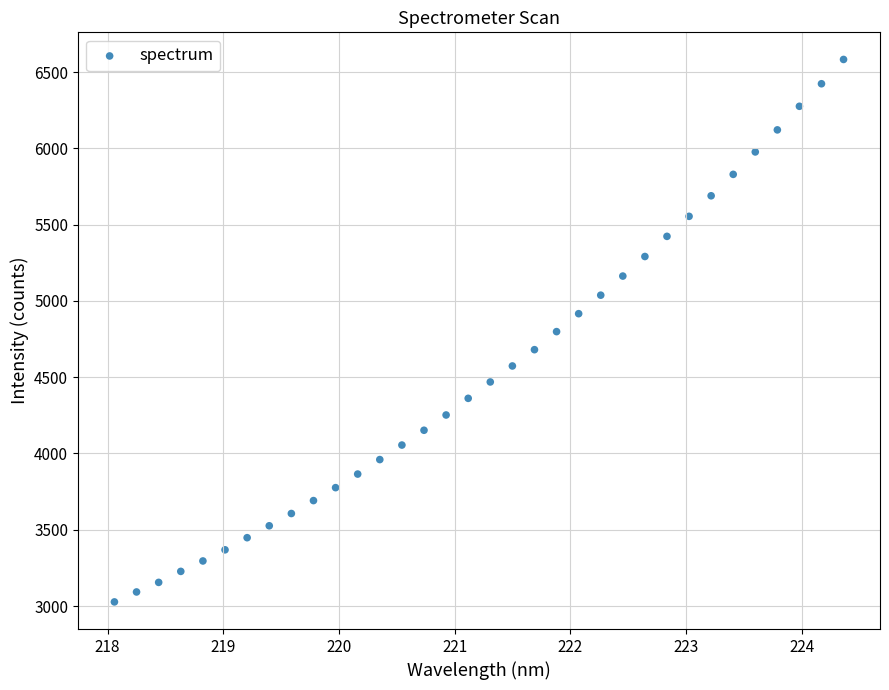

What is the range of Y values (max minus min)?

3556.4